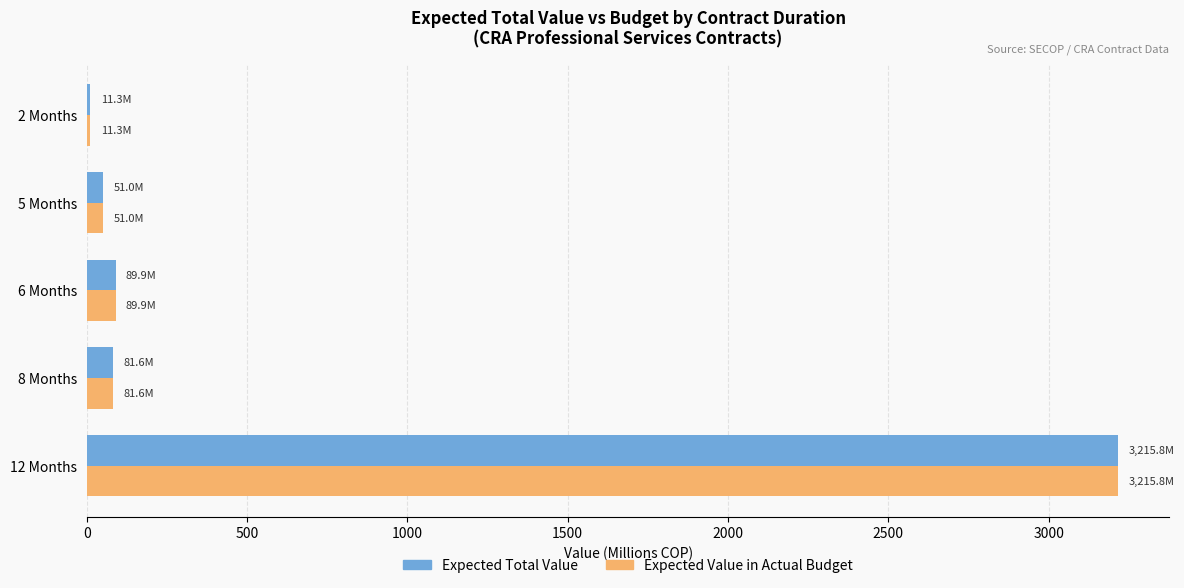

At which category is the sum across all series the highest?

12 Months